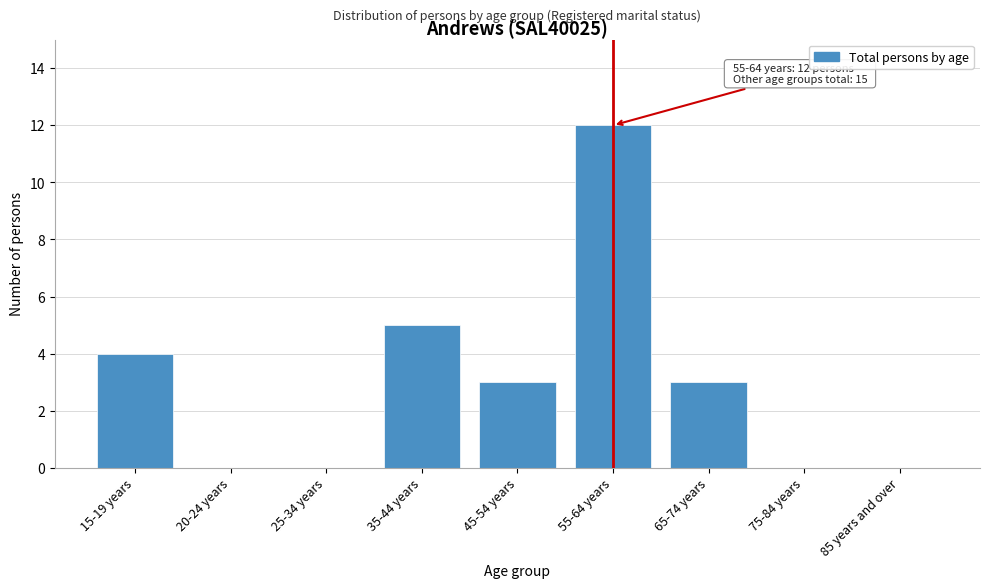

Reading left to right, what are all the values shown in this chart?

15-19 years=4	20-24 years=0	25-34 years=0	35-44 years=5	45-54 years=3	55-64 years=12	65-74 years=3	75-84 years=0	85 years and over=0